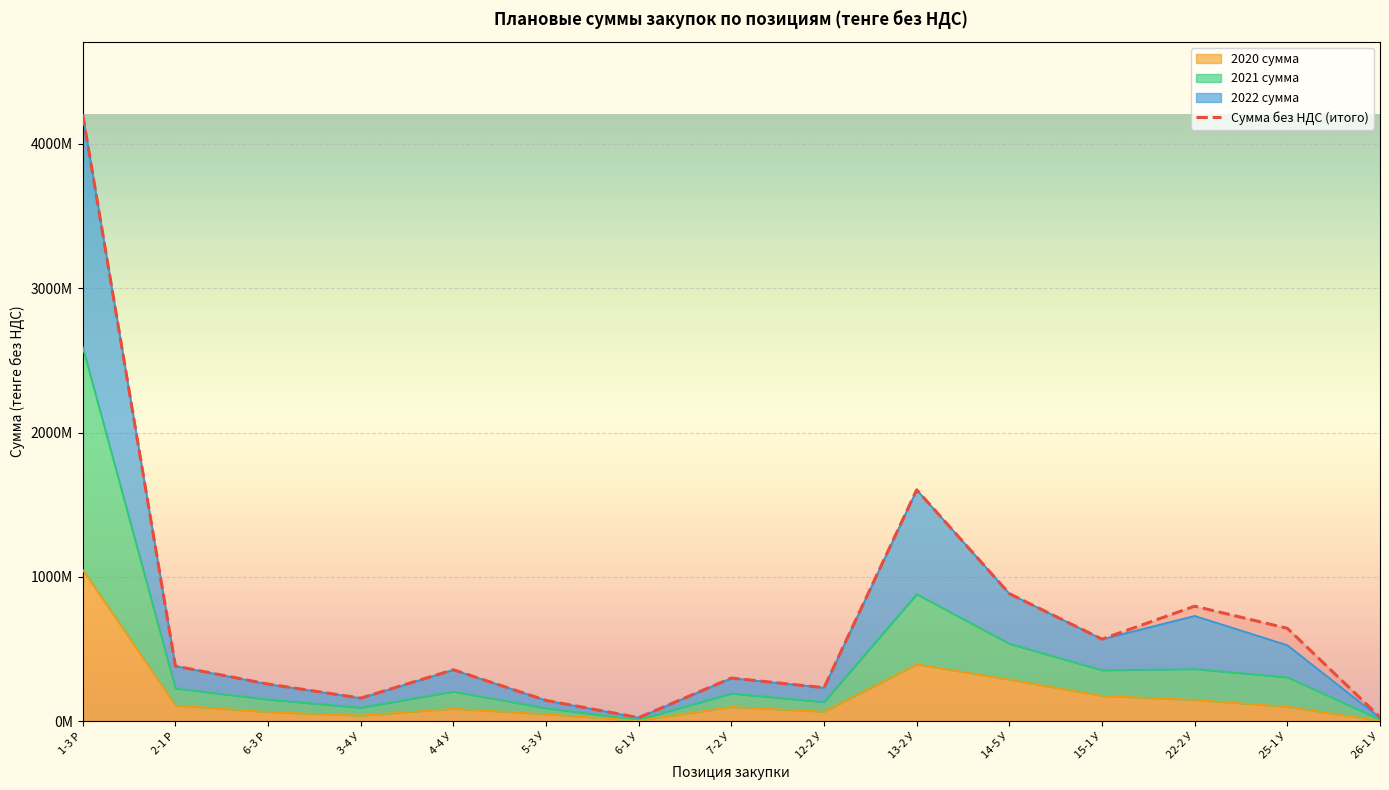

The value of Сумма без НДС (итого) at 7-2 У is 455313656.6. True or false?

False